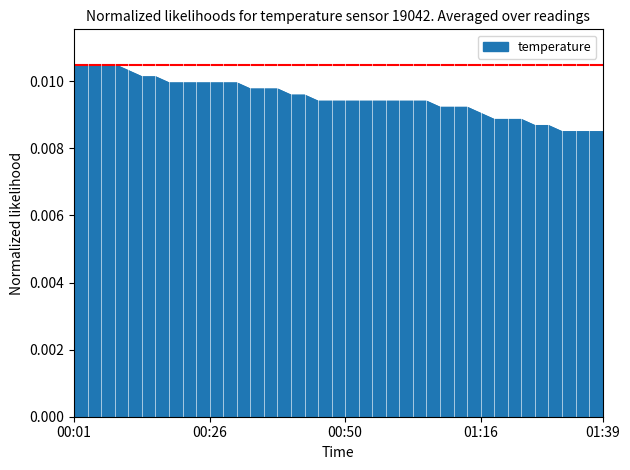

Rank the categories by value from lowest to highest.

01:31, 01:34, 01:36, 01:39, 01:26, 01:29, 01:18, 01:21, 01:23, 01:16, 01:08, 01:11, 01:13, 00:46, 00:48, 00:50, 00:53, 00:55, 00:58, 01:00, 01:03, 01:05, 00:41, 00:43, 00:33, 00:36, 00:38, 00:18, 00:21, 00:23, 00:26, 00:28, 00:31, 00:13, 00:16, 00:11, 00:01, 00:03, 00:06, 00:08